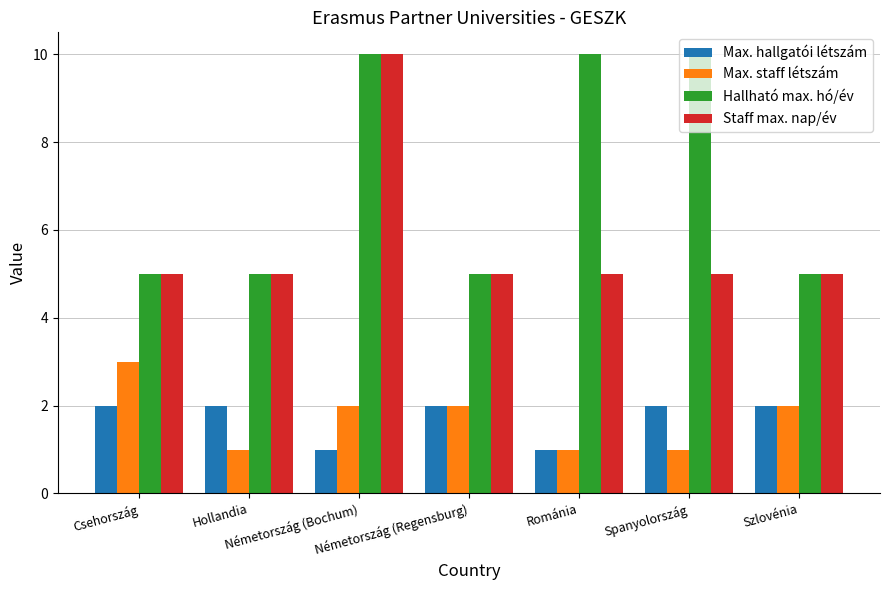

What value does the Staff max. nap/év series have at Németország (Bochum)?

10